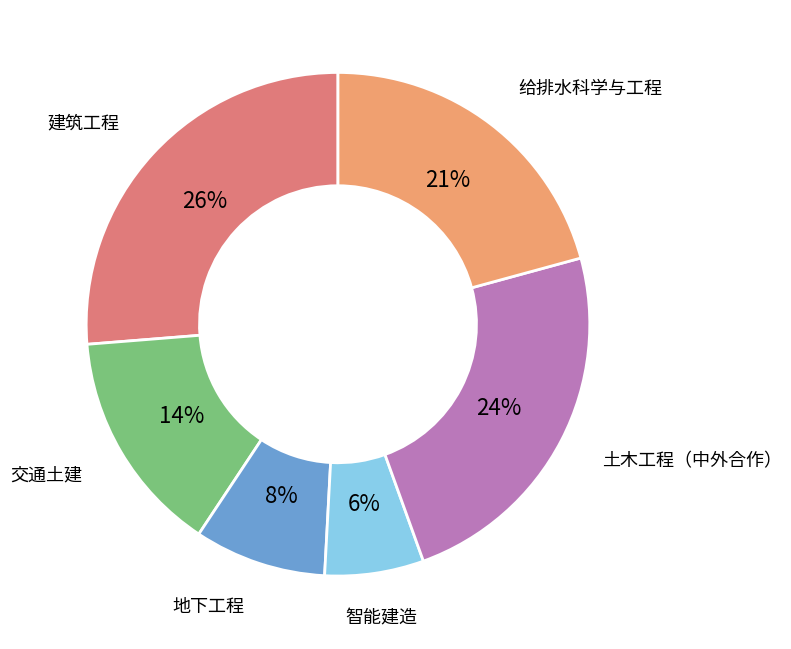

Is the sum of 交通土建 and 建筑工程 greater than half?

No